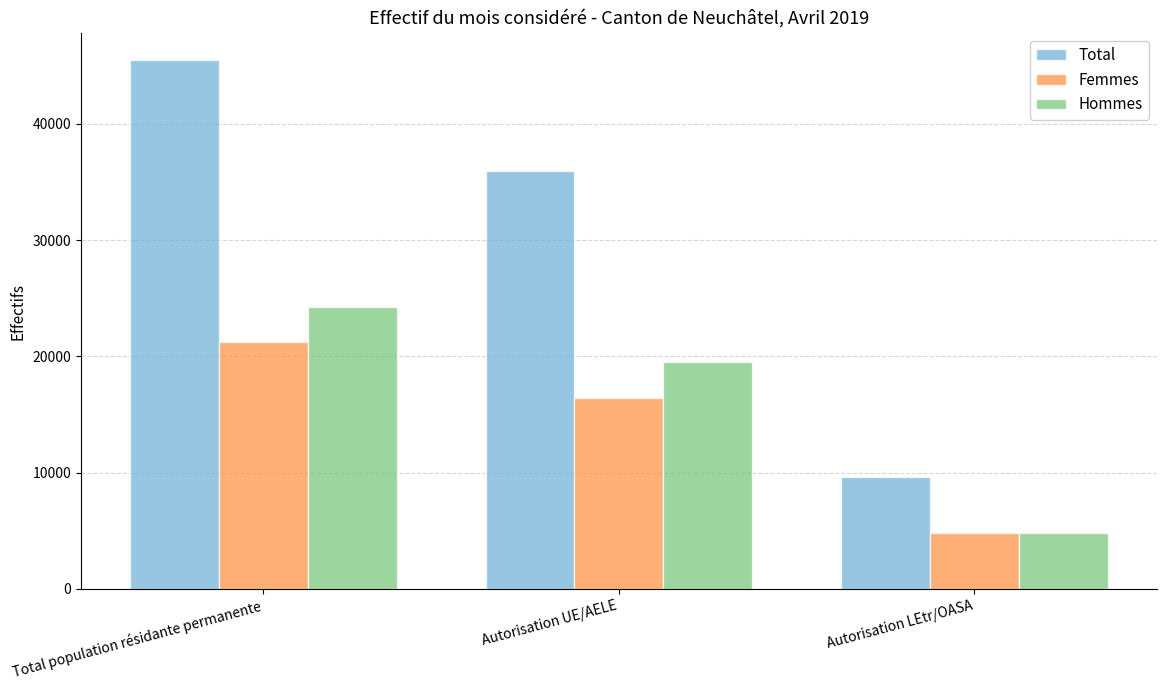

Reading left to right, list all the values displayed in this chart.

Total: 45511	35910	9601
Femmes: 21246	16420	4826
Hommes: 24265	19490	4775